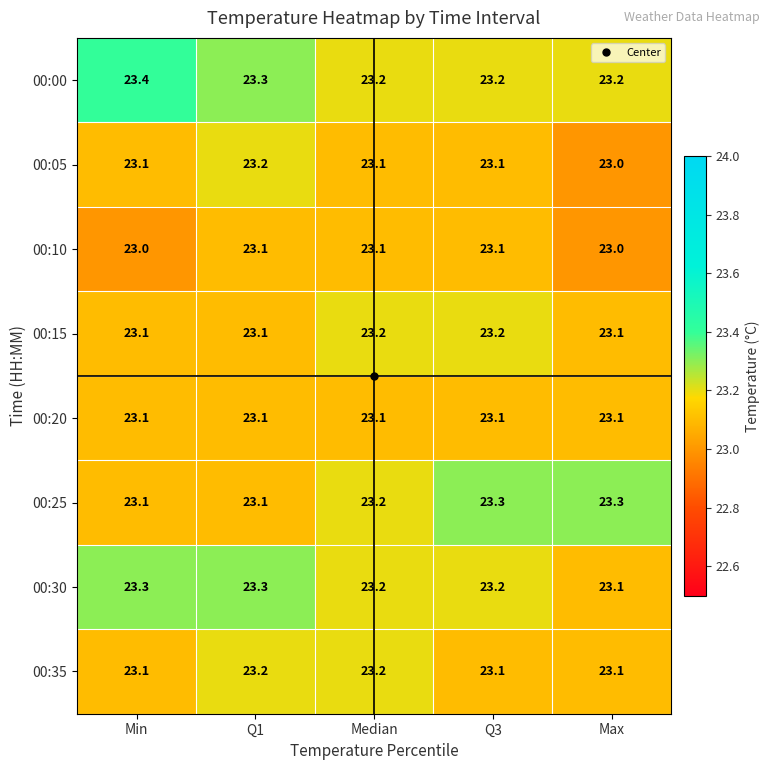

What is the sum of all 00:05 values?

115.5